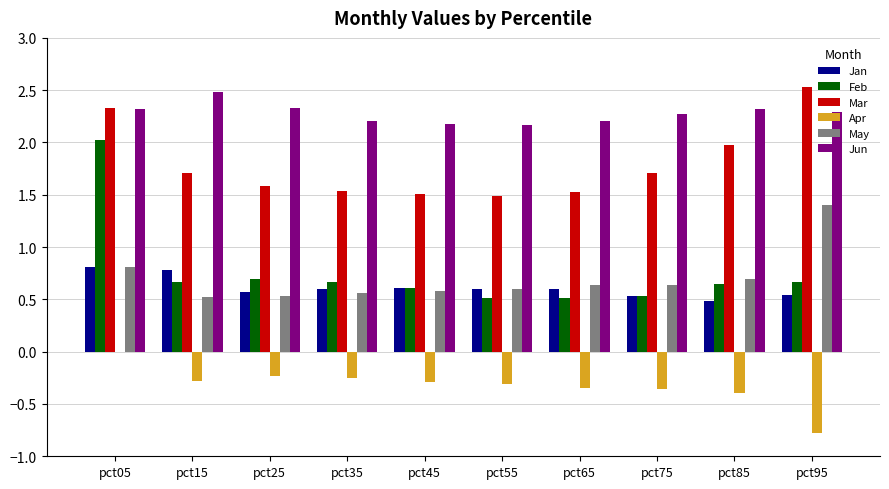

What are all the series names shown in the legend?

Jan, Feb, Mar, Apr, May, Jun